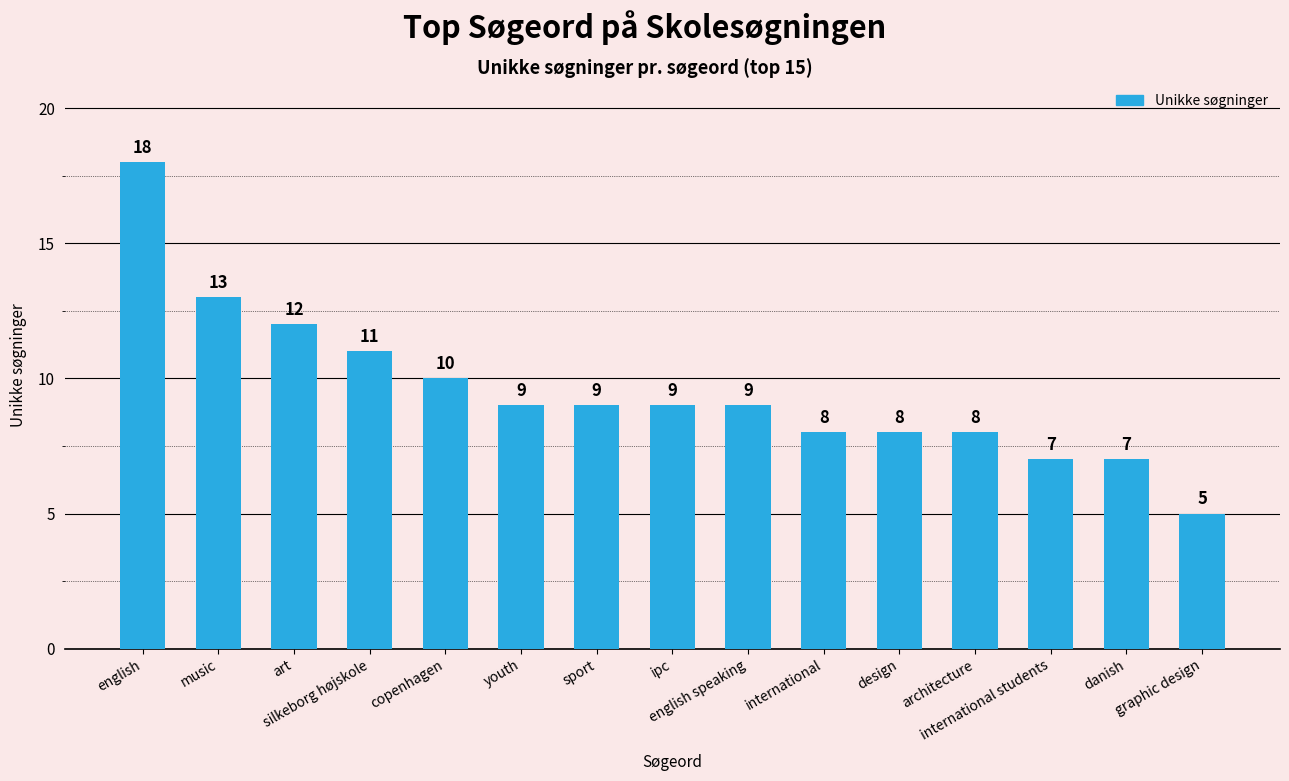

At which label is the value closest to 11?

silkeborg højskole